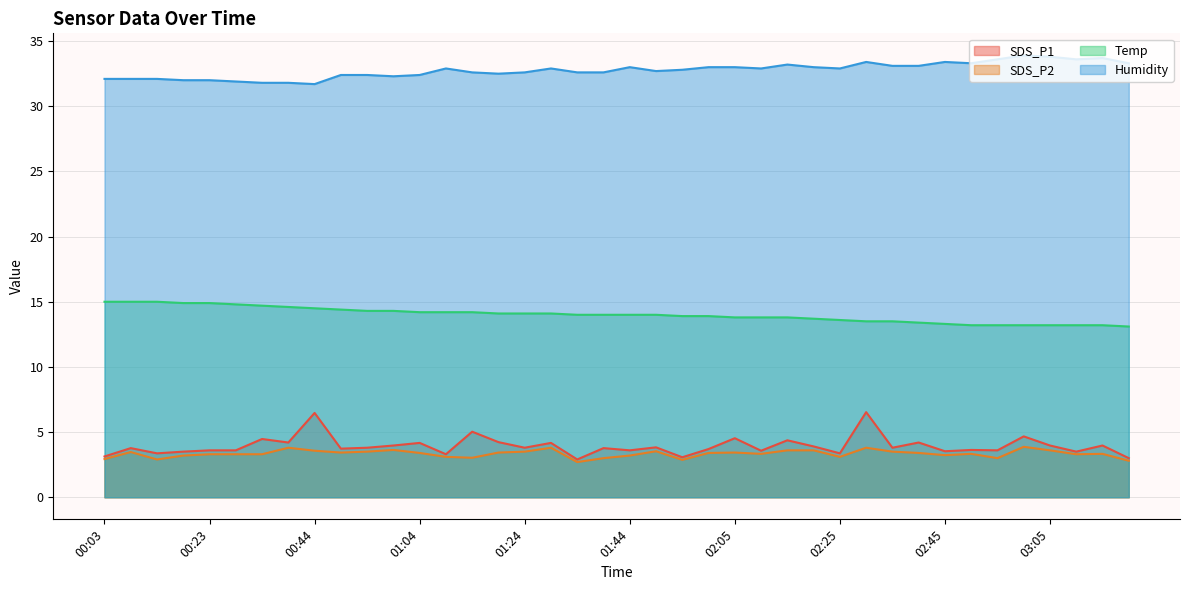

How many lines are shown in the chart?

4